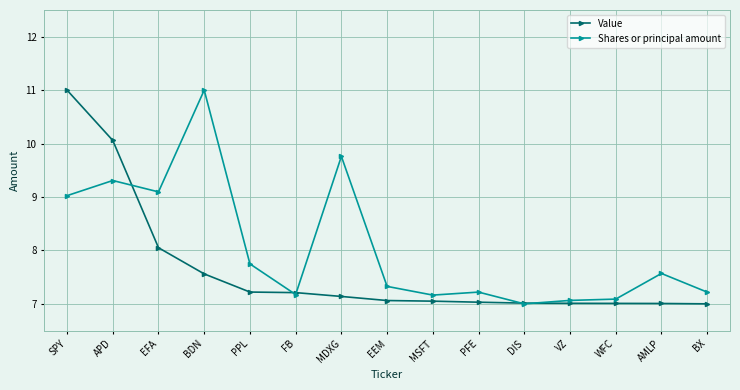

How many lines are shown in the chart?

2